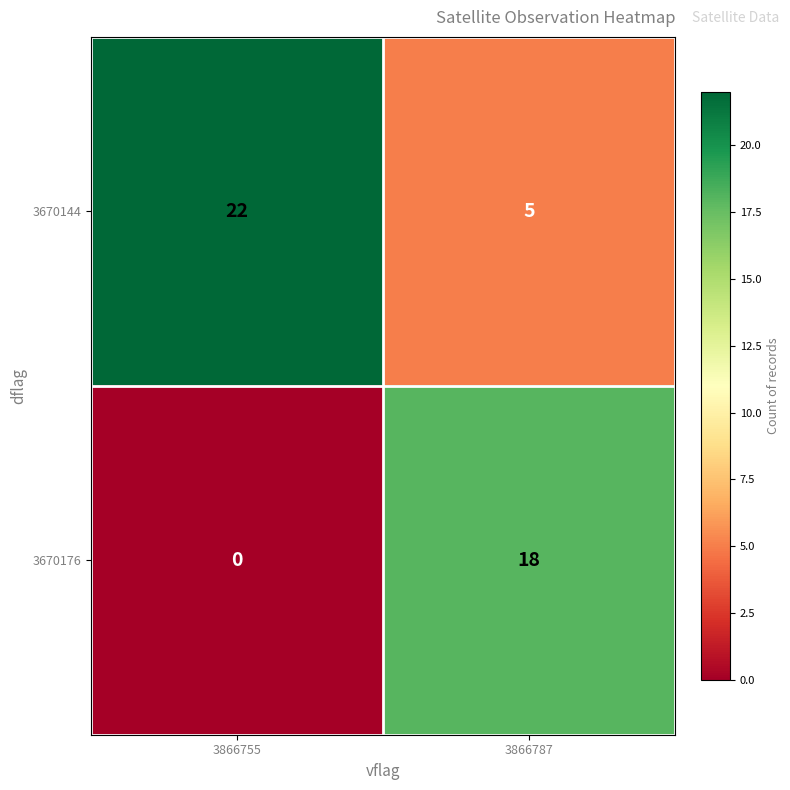

Rank the series by their maximum value, from highest to lowest.

3670144, 3670176